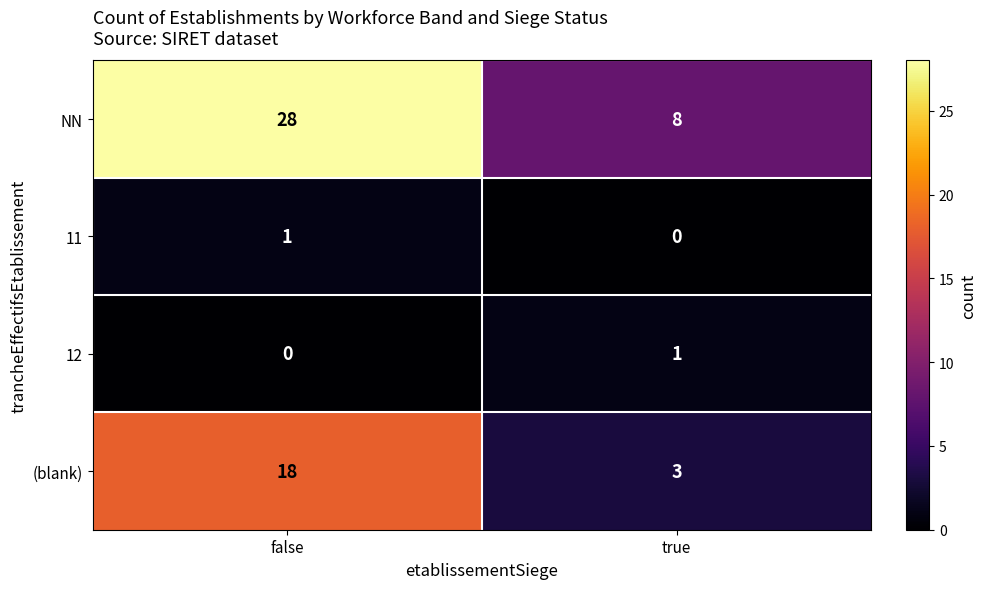

Which category has the highest value across all series?

false